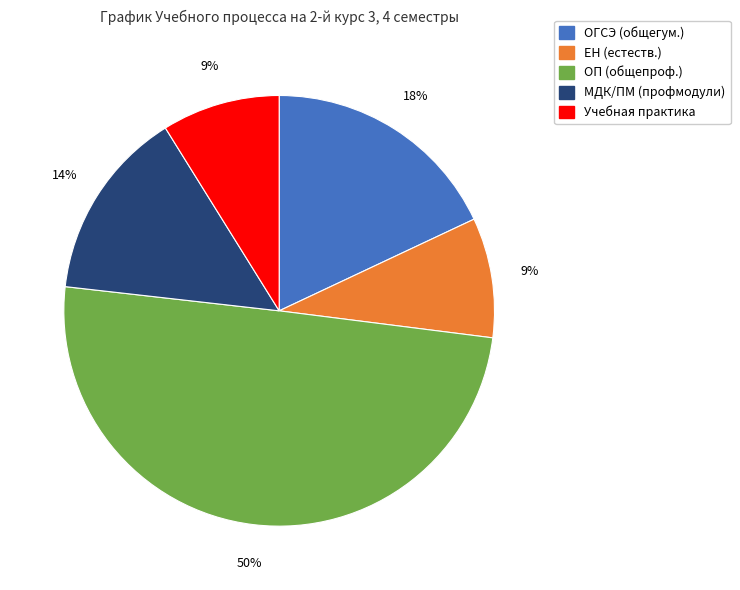

What percentage is the ОГСЭ (общегум.) slice, to the nearest percent?

18%